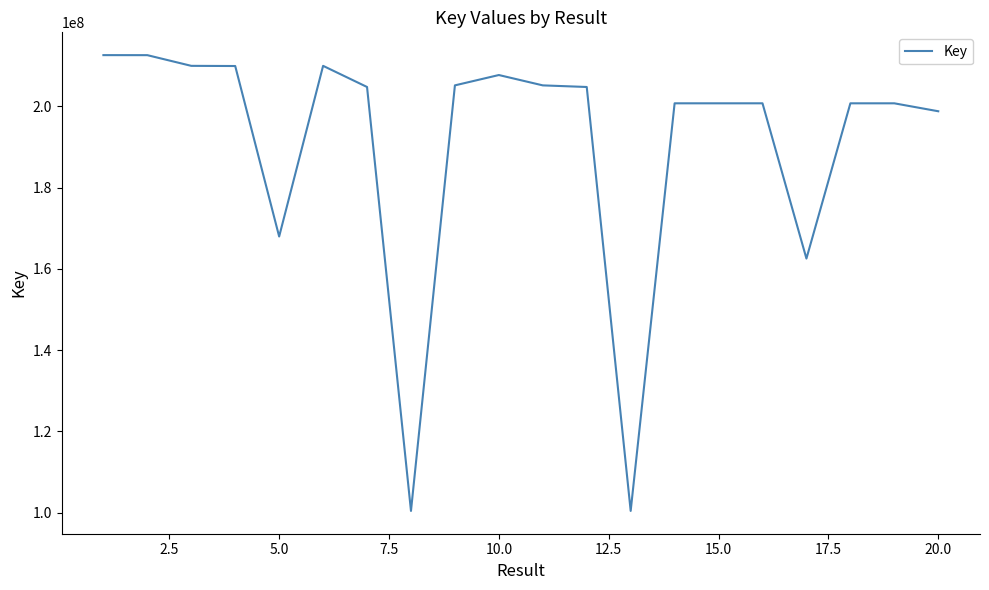

What is the difference between the maximum and minimum values?

112243624